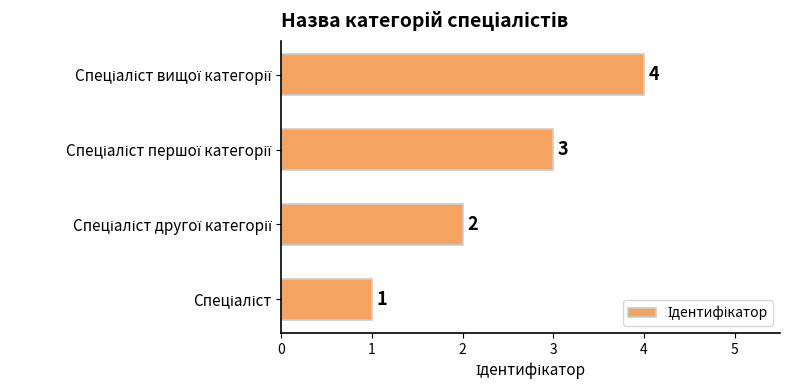

What is the greatest value displayed?

4